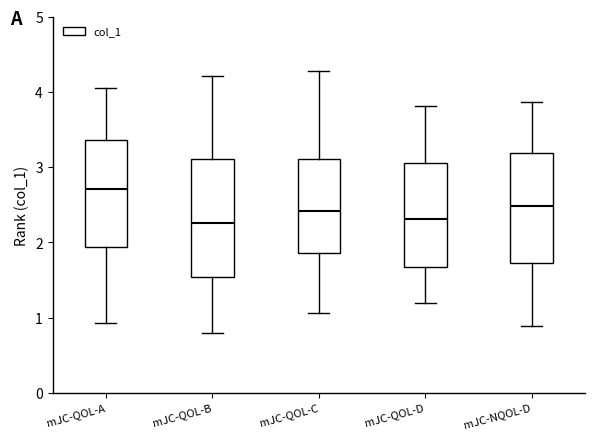

Where is the upper edge of the box for mJC-QOL-C on the y-axis? The values are not printed on the chart, so give them approximately, as read against the axis.

3.1